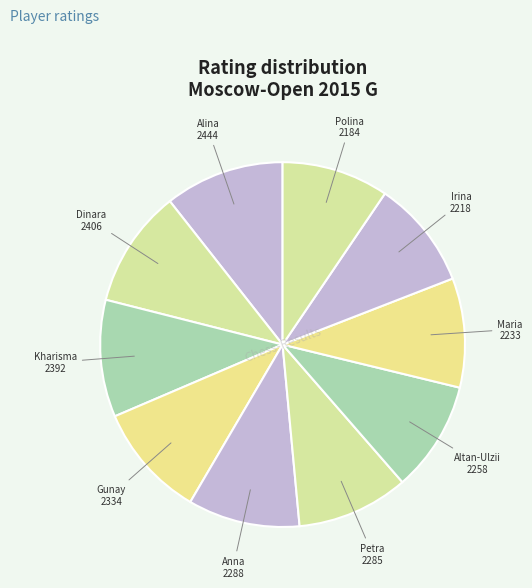

How many segments does this pie chart have?

10